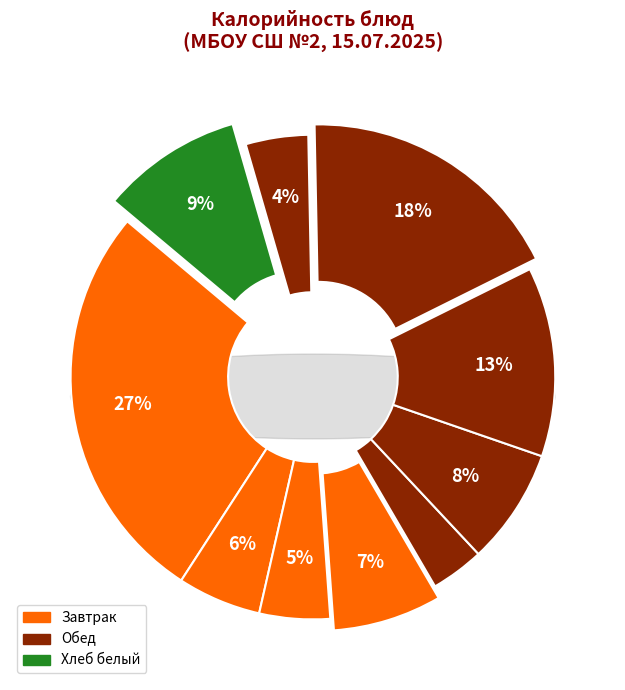

To the nearest percent, what is the average slice percentage?

10%